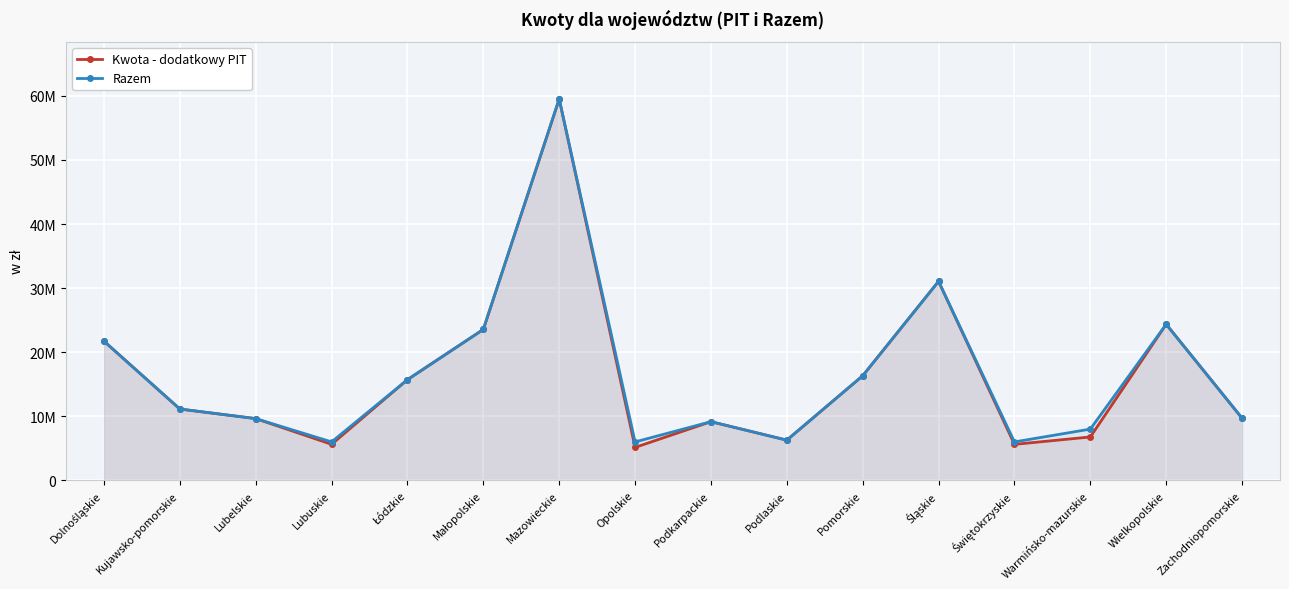

How many lines are shown in the chart?

2